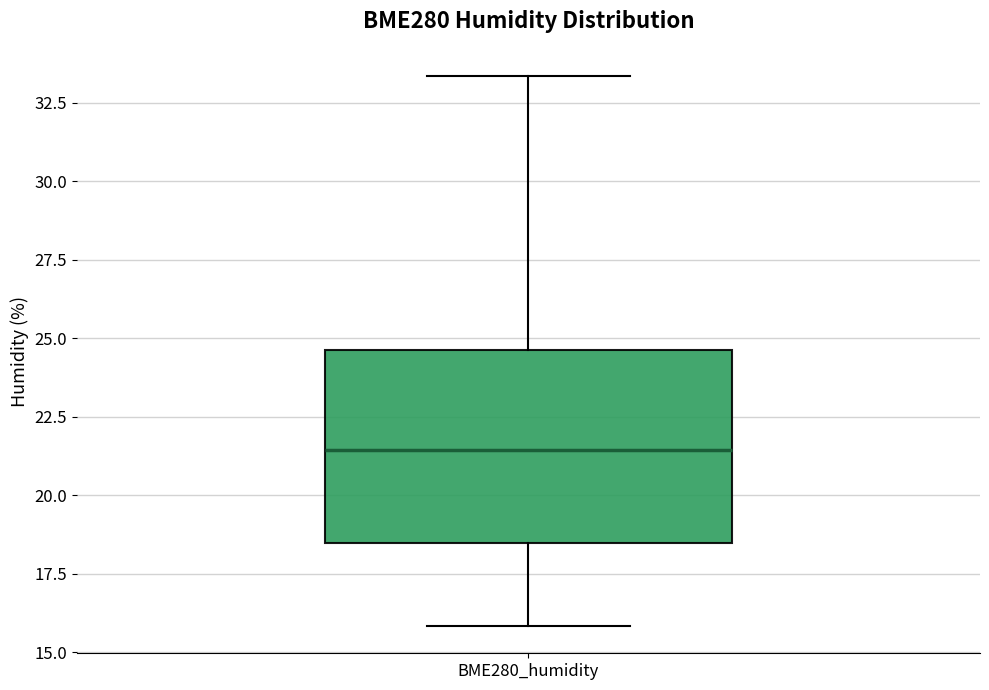

Read this box plot against the y-axis: the position of the median line, the range covered by the box, and the ends of both whiskers. The values are not printed on the chart, so give them approximately, as read against the axis.

median 21.5, box 18.5 to 24.5, whiskers 16.0 to 33.5